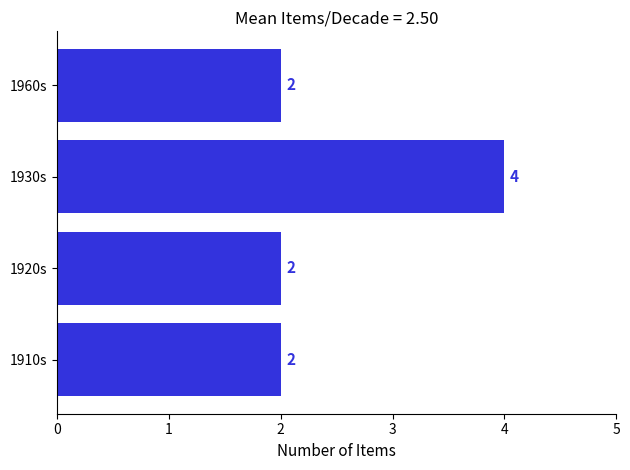

At which category does the chart reach its peak across all series?

1930s